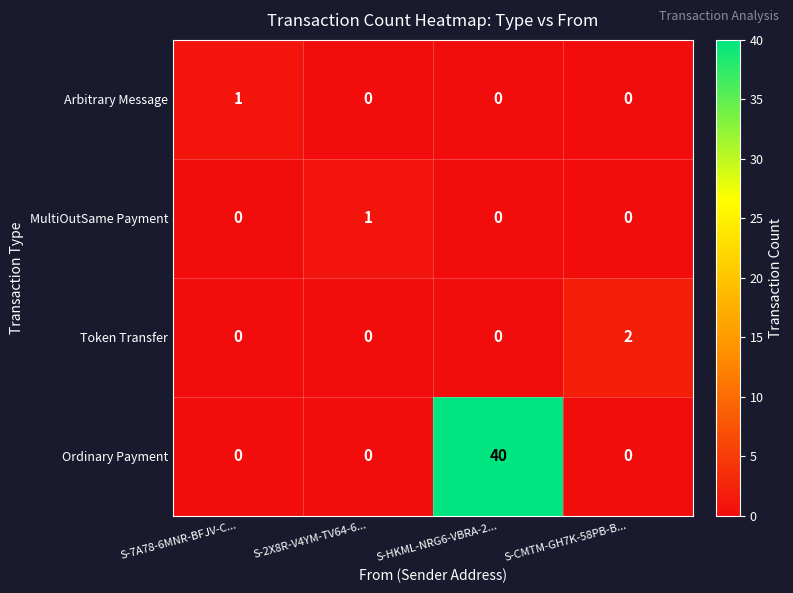

How many Arbitrary Message values are between 0 and 1?

4